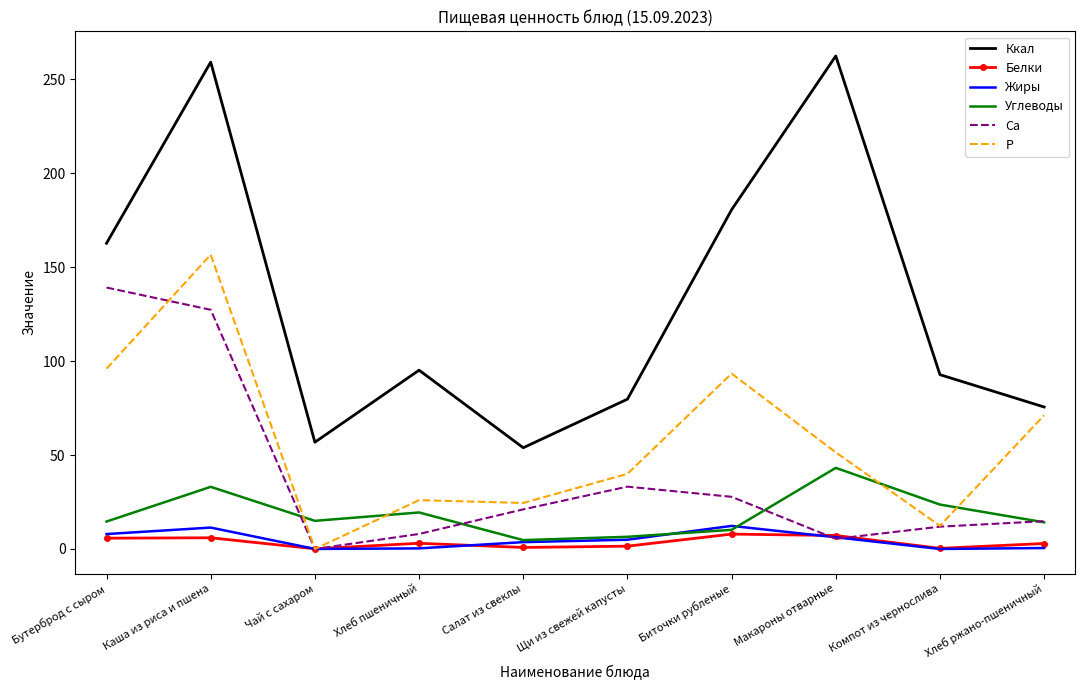

True or false: Углеводы and Ккал cross at least once.

False